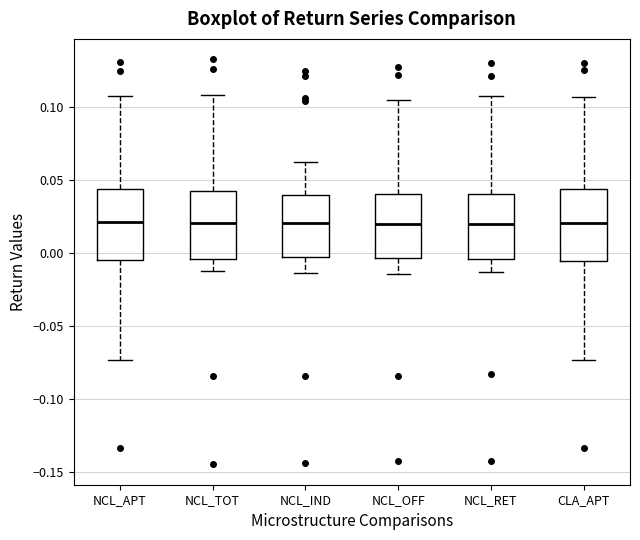

Reading left to right, read every box against the y-axis: the position of its median line, the range the box covers, and the ends of its whiskers. The values are not printed on the chart, so give them approximately, as read against the axis.

NCL_APT: median 0.020, box -0.005 to 0.045, whiskers -0.075 to 0.105
NCL_TOT: median 0.020, box -0.005 to 0.045, whiskers -0.010 to 0.110
NCL_IND: median 0.020, box -0.005 to 0.040, whiskers -0.015 to 0.060
NCL_OFF: median 0.020, box -0.005 to 0.040, whiskers -0.015 to 0.105
NCL_RET: median 0.020, box -0.005 to 0.040, whiskers -0.015 to 0.105
CLA_APT: median 0.020, box -0.005 to 0.045, whiskers -0.075 to 0.105